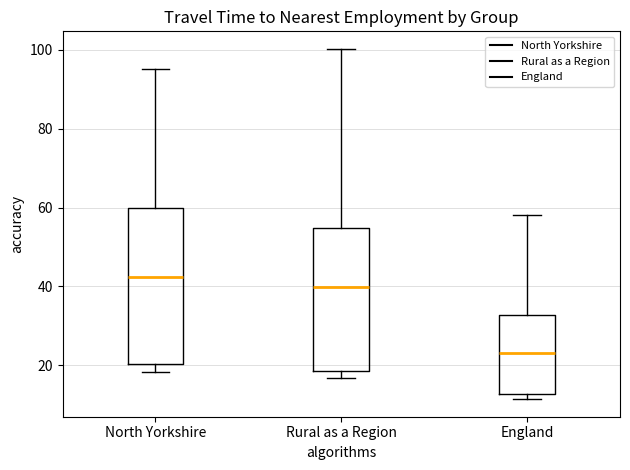

Reading left to right, transcribe this box plot: for each box, give where its median line is, the range the box spans, and where its two whiskers end, as read against the y-axis. The values are not printed on the chart, so give them approximately, as read against the axis.

North Yorkshire: median 42, box 20 to 60, whiskers 18 to 96
Rural as a Region: median 40, box 18 to 54, whiskers 16 to 100
England: median 22, box 12 to 32, whiskers 12 (just below the box's lower edge) to 58